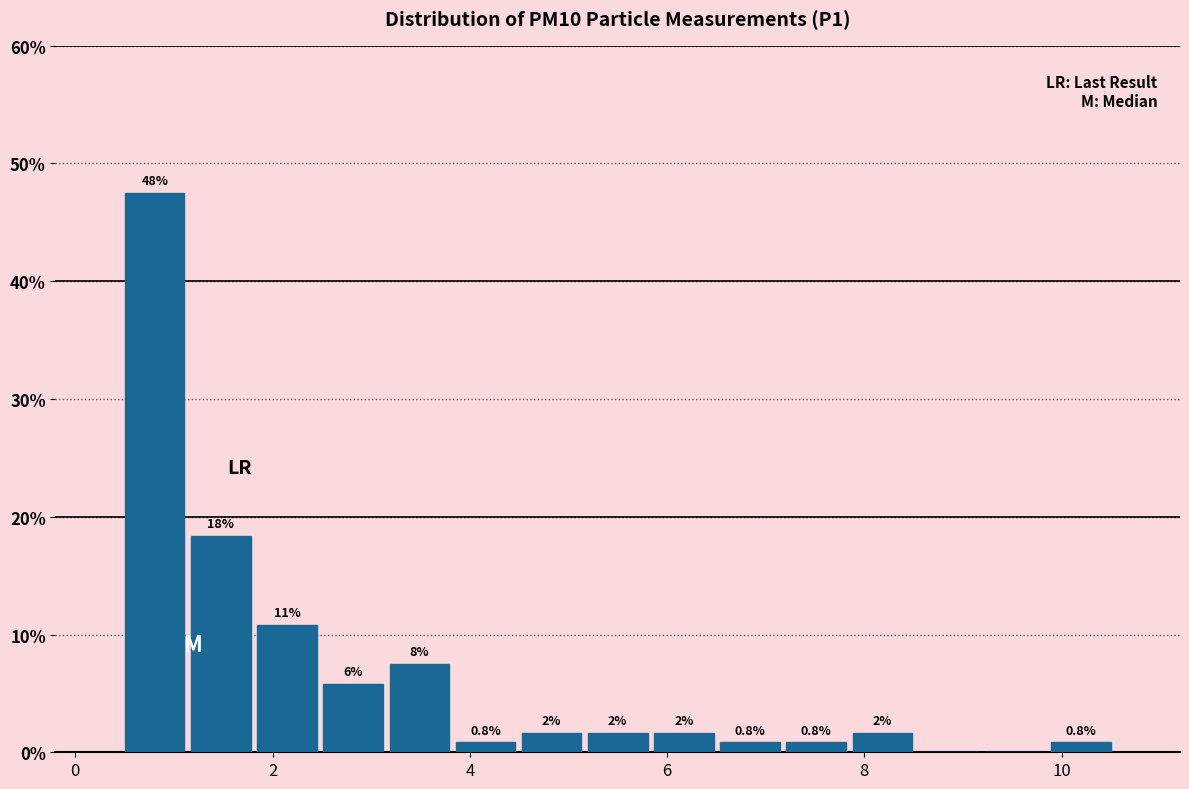

Read against the x-axis, roughly where is the centre of the tallest bar?

0.8